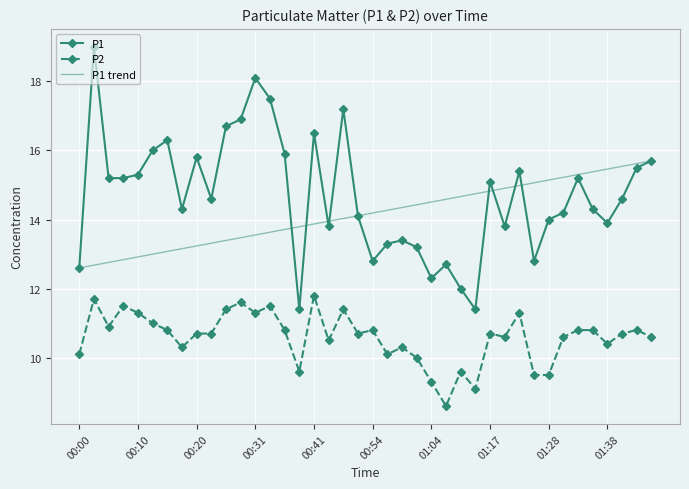

True or false: P2 and P1 trend cross at least once.

False